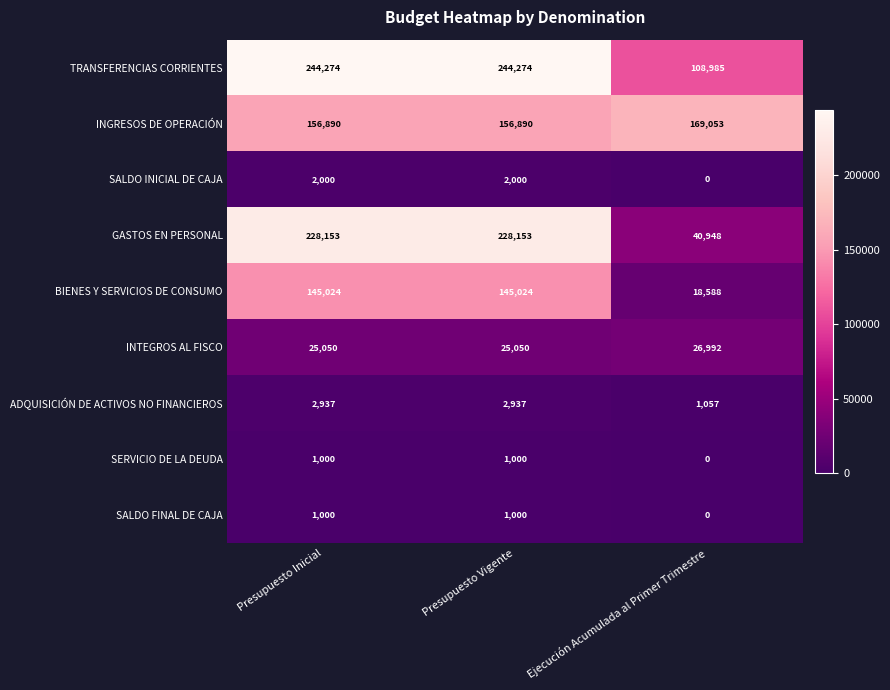

Which series changed the most between Presupuesto Vigente and Ejecución Acumulada al Primer Trimestre?

GASTOS EN PERSONAL